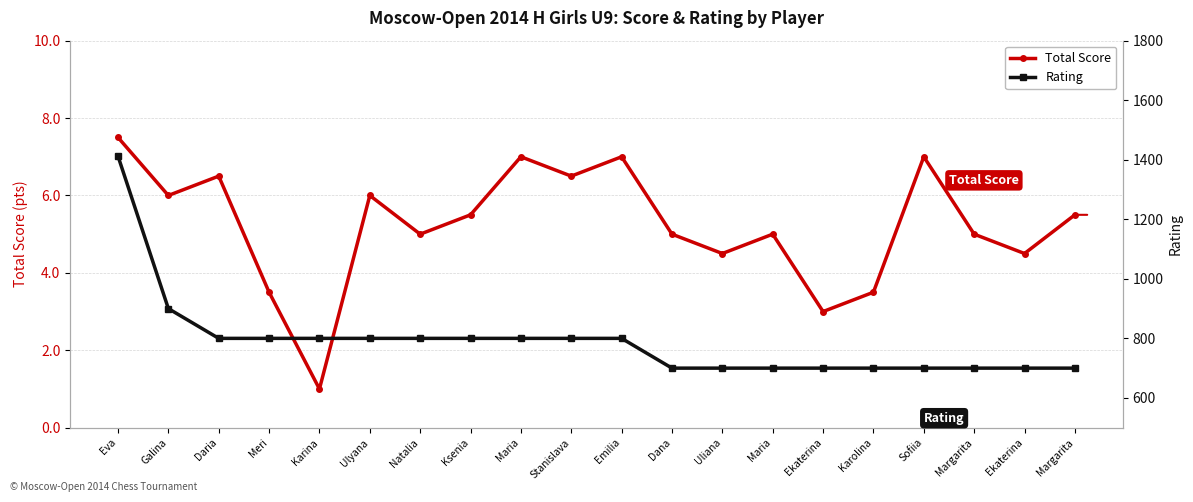

Does the chart have visible grid lines?

Yes